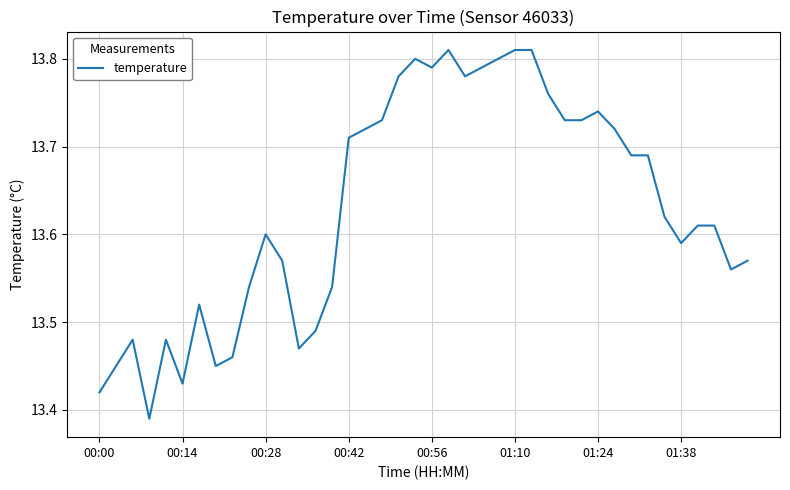

What is the difference between the second highest and second lowest values?

0.4